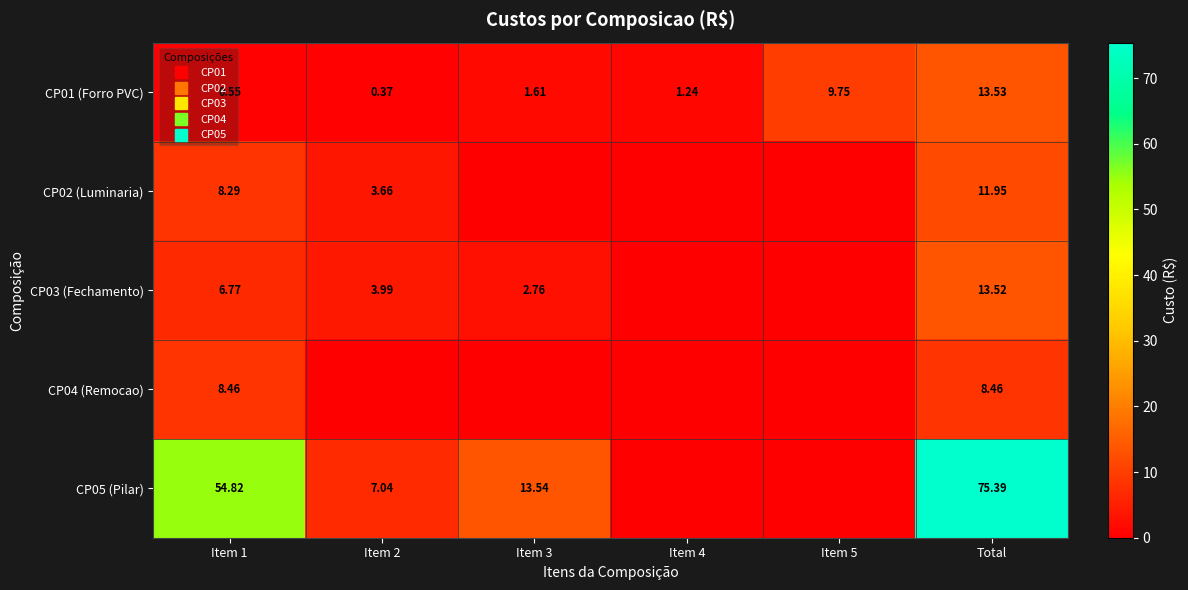

What is the average value of the CP02 (Luminaria) series?

4.0